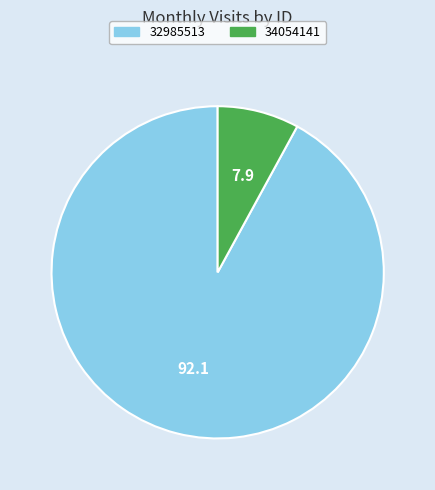

How many segments does this pie chart have?

2